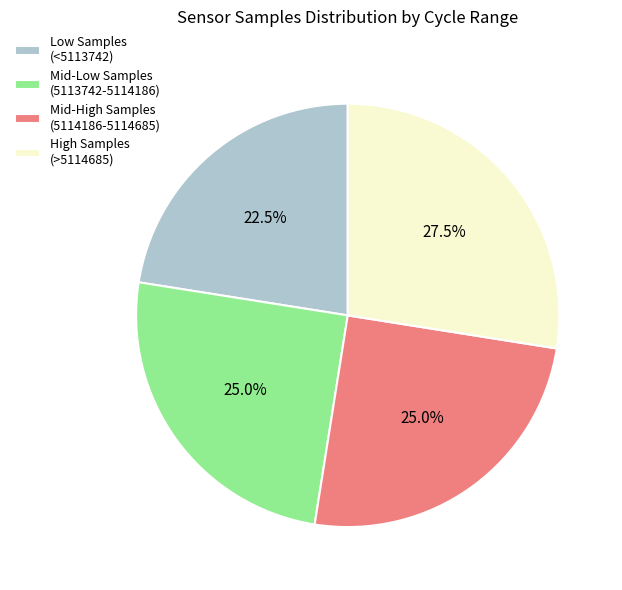

Does any single category account for the majority?

No